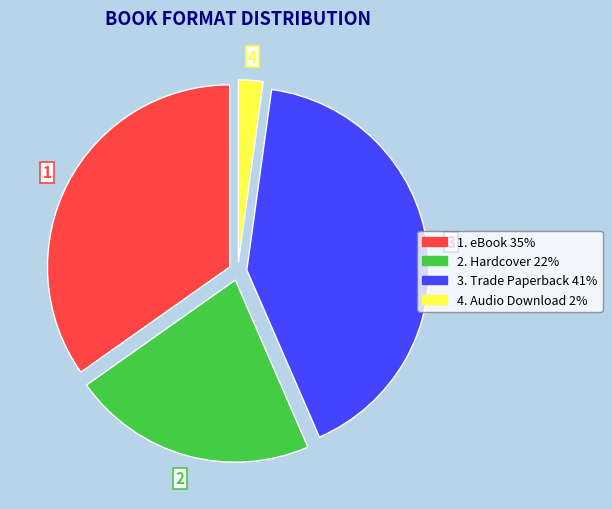

Is there any slice that represents more than half of the pie?

No